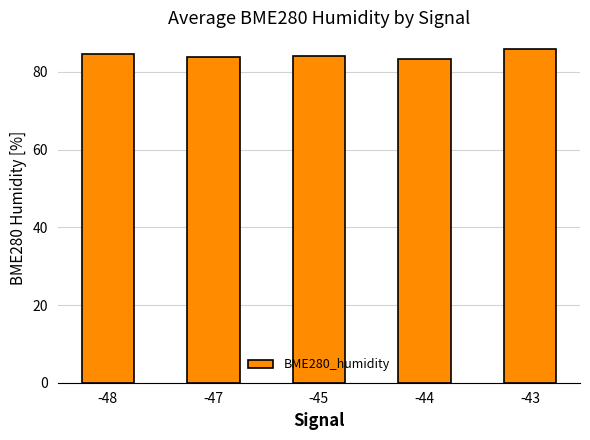

Approximately how many times larger is the value at -44 compared to -48?

1.0